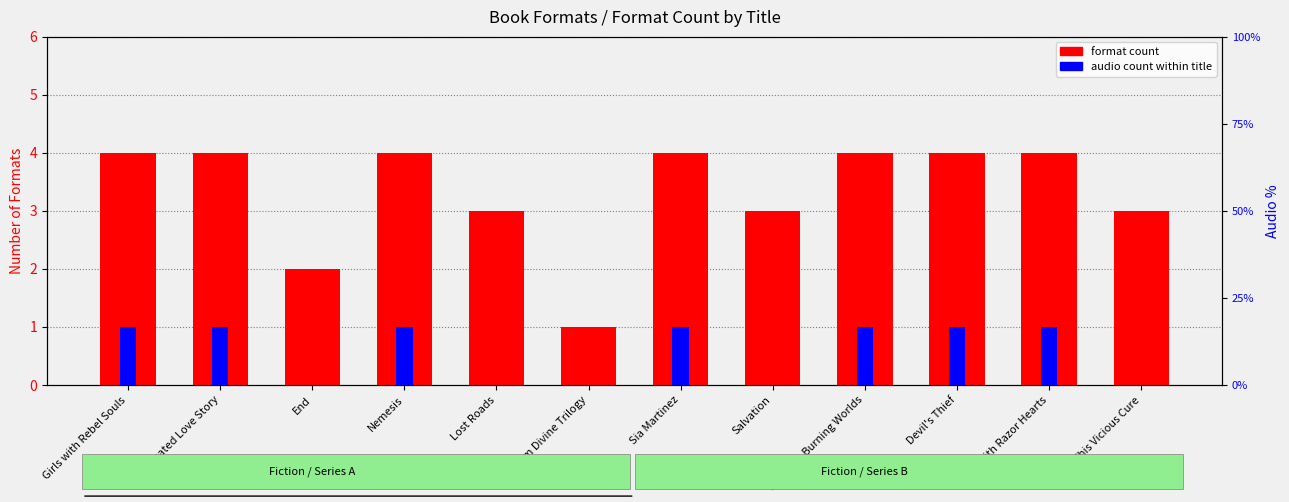

Does the chart contain stacked bars?

No